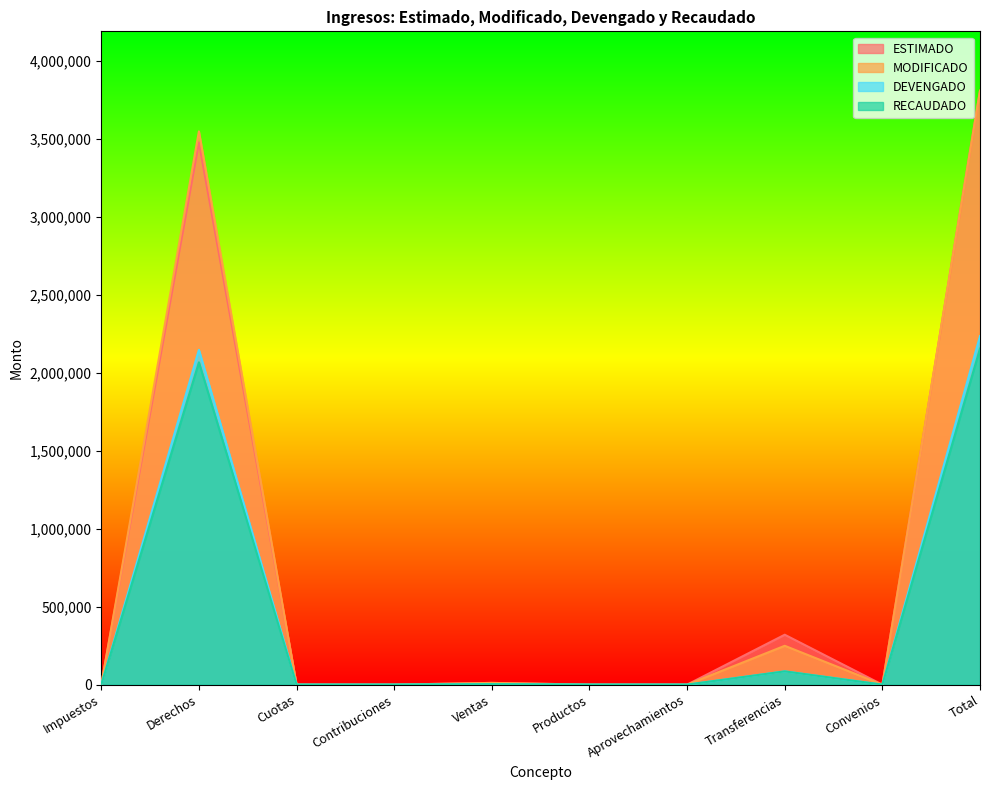

The value of RECAUDADO at Derechos is 2067327.1. True or false?

True